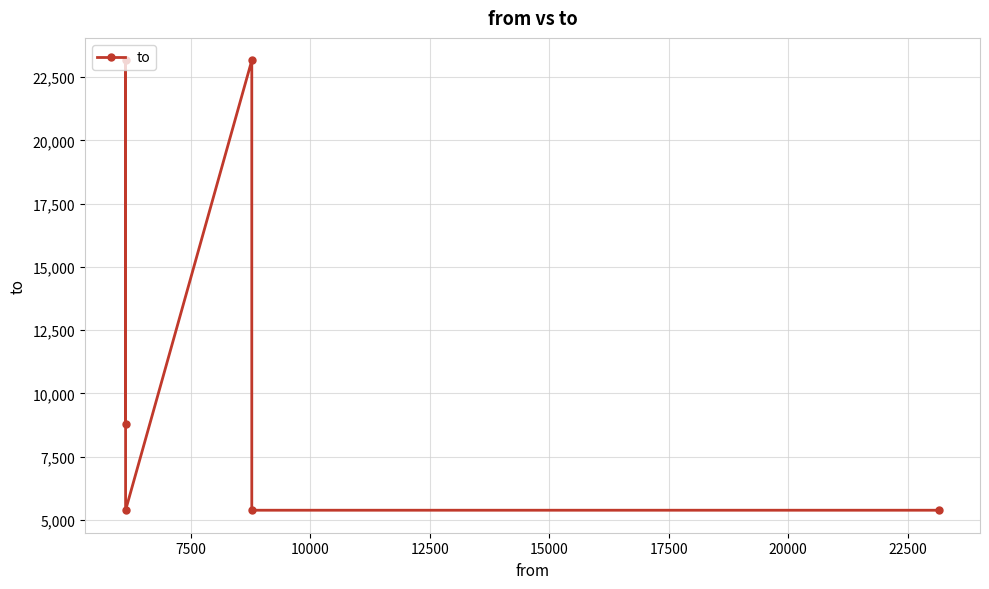

True or false: the data shows 3851 at 17500.

False